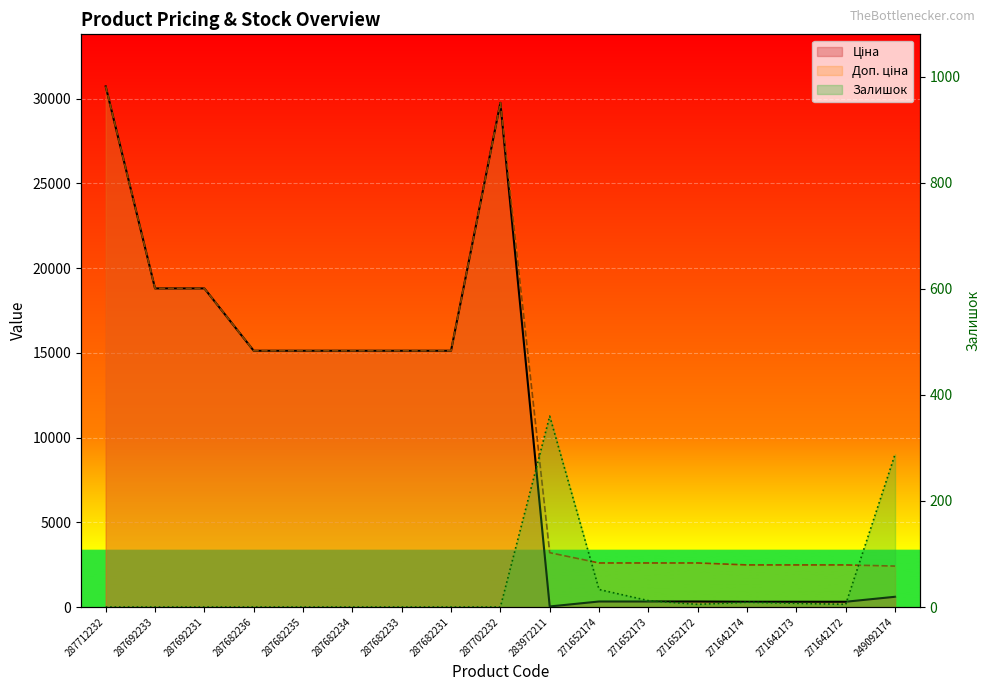

Read the Ціна value at 271642172.

310.3